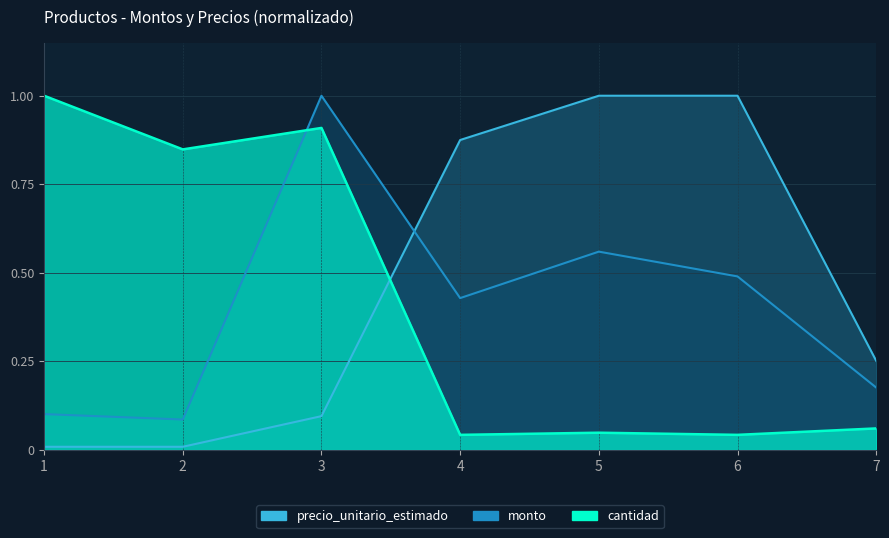

Reading left to right, what are all the values shown in this chart?

monto: 0.1	0.1	1.0	0.4	0.6	0.5	0.2
cantidad: 1.0	0.8	0.9	0.0	0.0	0.0	0.1
precio_unitario_estimado: 0.0	0.0	0.1	0.9	1.0	1.0	0.3